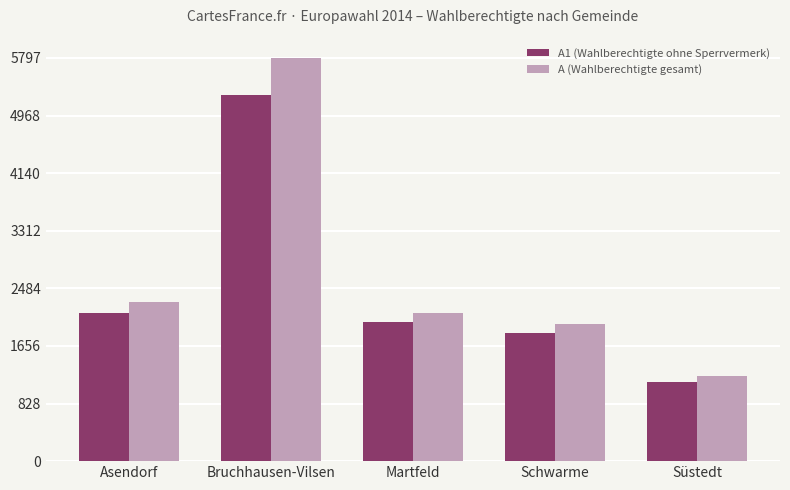

True or false: A (Wahlberechtigte gesamt) has a value of 4002 at Asendorf.

False